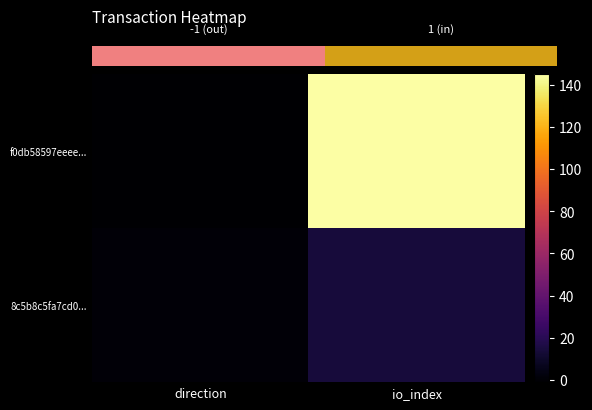

What is the average value of the 8c5b8c5fa7cd0... series?

8